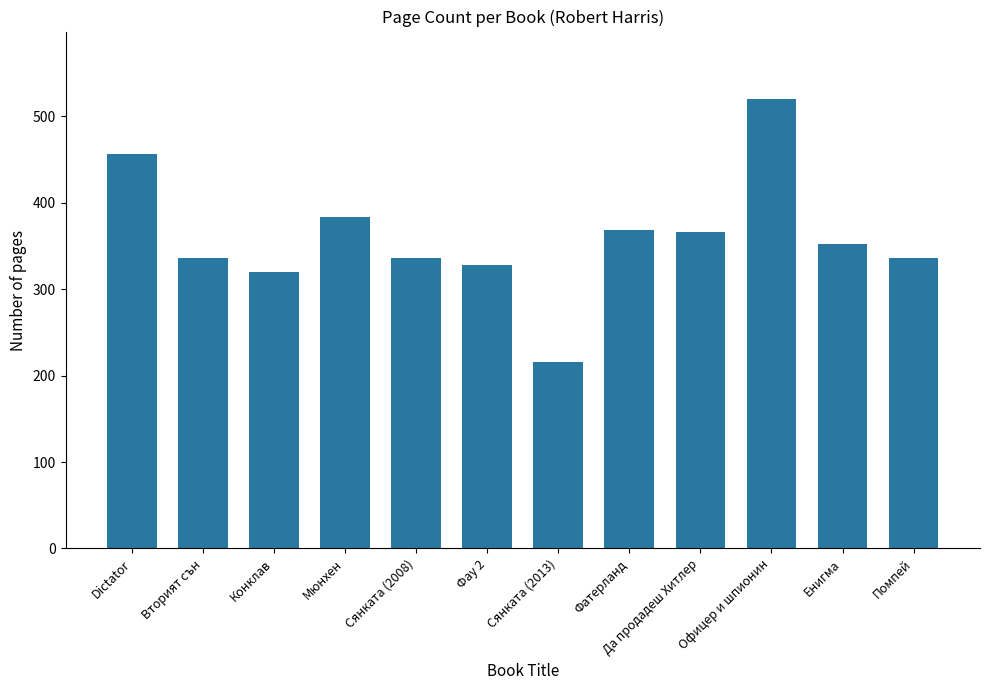

What is the change in value from Вторият сън to Да продадеш Хитлер?

+30